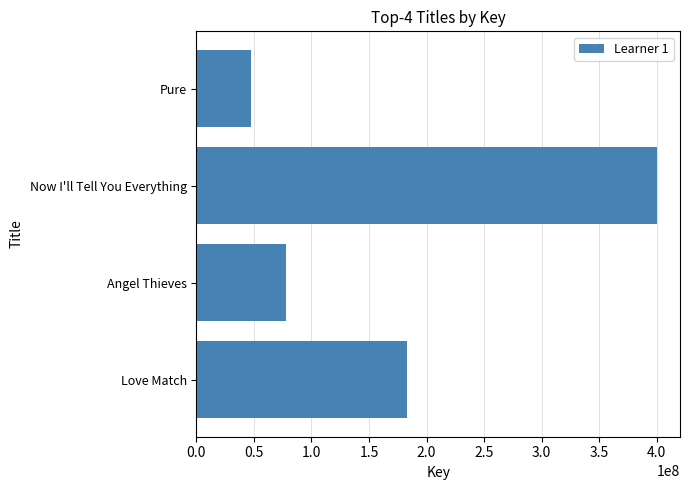

How many bars are there in total?

4